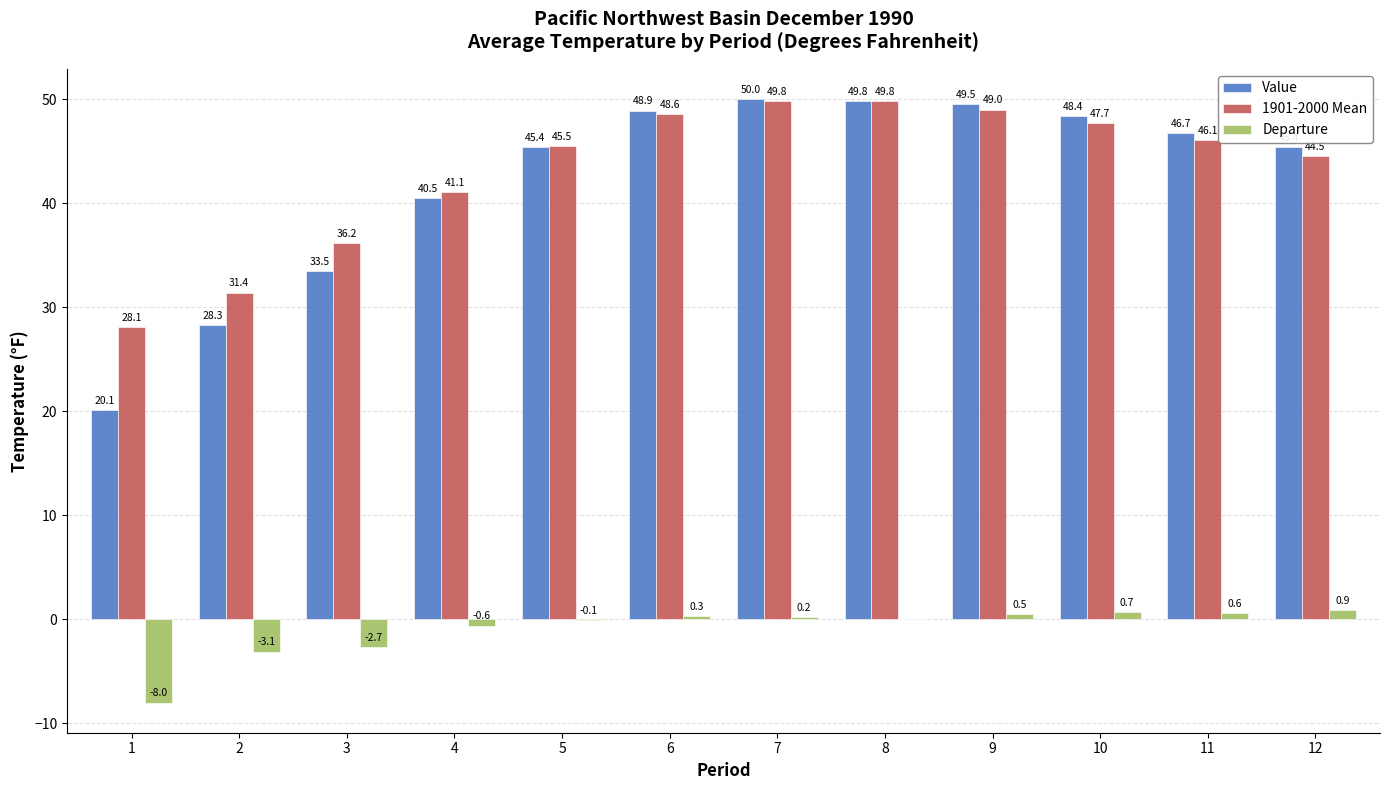

At which label does 1901-2000 Mean first exceed 46?

6